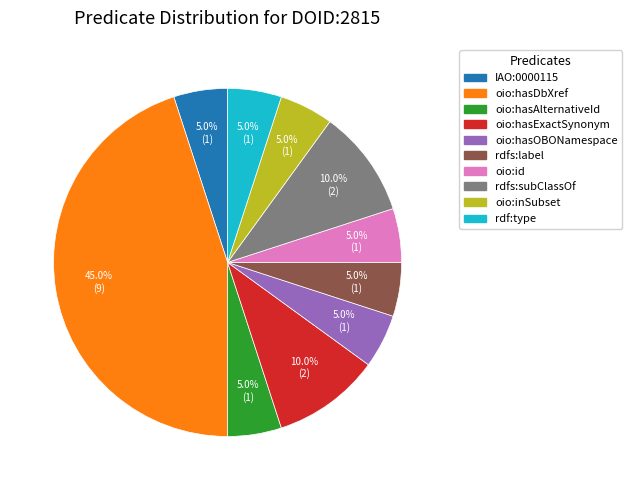

How many slices are in this pie chart?

10